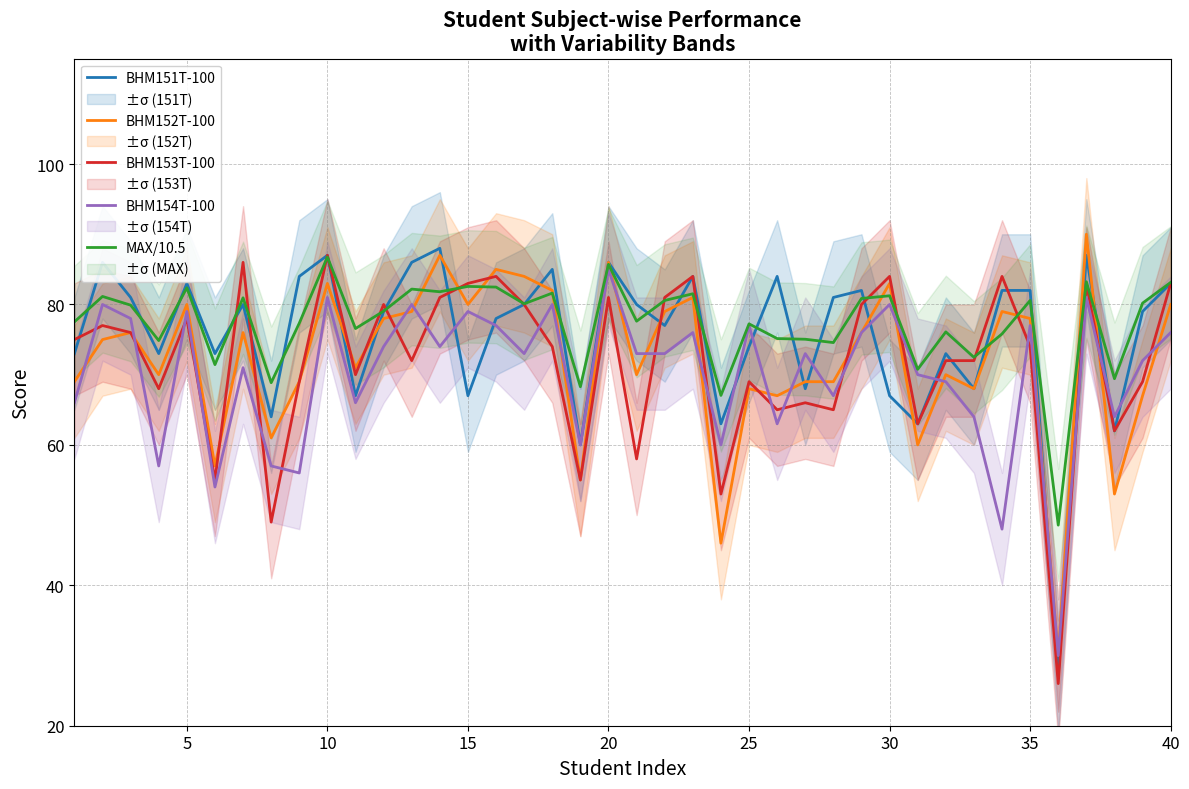

How many times do BHM153T-100 and MAX/10.5 cross each other?

14